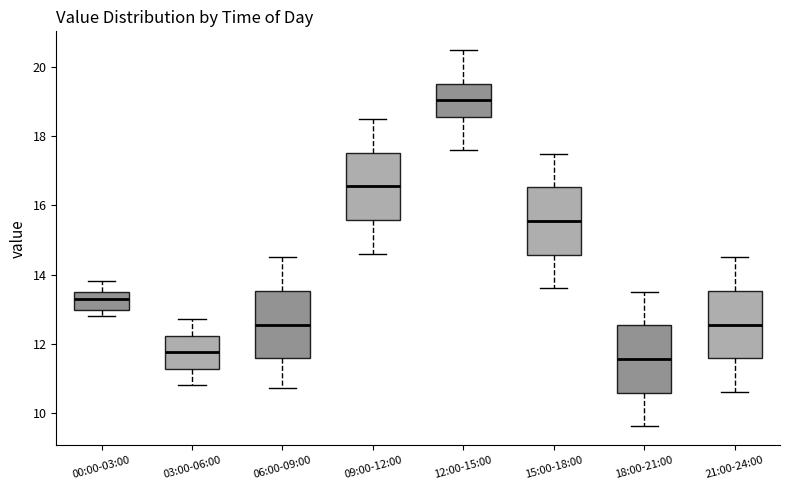

Reading left to right, transcribe this box plot: for each box, give where its median line is, the range the box spans, and where its two whiskers end, as read against the y-axis. The values are not printed on the chart, so give them approximately, as read against the axis.

00:00-03:00: median 13.4, box 13.0 to 13.6, whiskers 12.8 to 13.8
03:00-06:00: median 11.8, box 11.2 to 12.2, whiskers 10.8 to 12.8
06:00-09:00: median 12.6, box 11.6 to 13.6, whiskers 10.8 to 14.6
09:00-12:00: median 16.6, box 15.6 to 17.6, whiskers 14.6 to 18.6
12:00-15:00: median 19.0, box 18.6 to 19.6, whiskers 17.6 to 20.6
15:00-18:00: median 15.6, box 14.6 to 16.6, whiskers 13.6 to 17.6
18:00-21:00: median 11.6, box 10.6 to 12.6, whiskers 9.6 to 13.6
21:00-24:00: median 12.6, box 11.6 to 13.6, whiskers 10.6 to 14.6